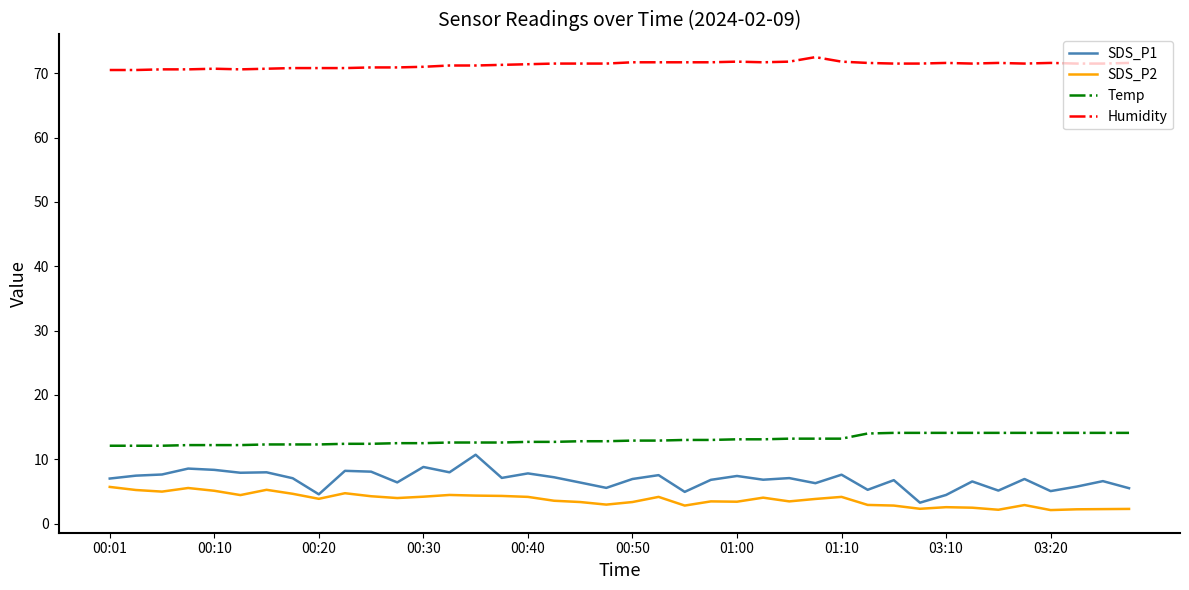

How many distinct data groups are displayed?

4